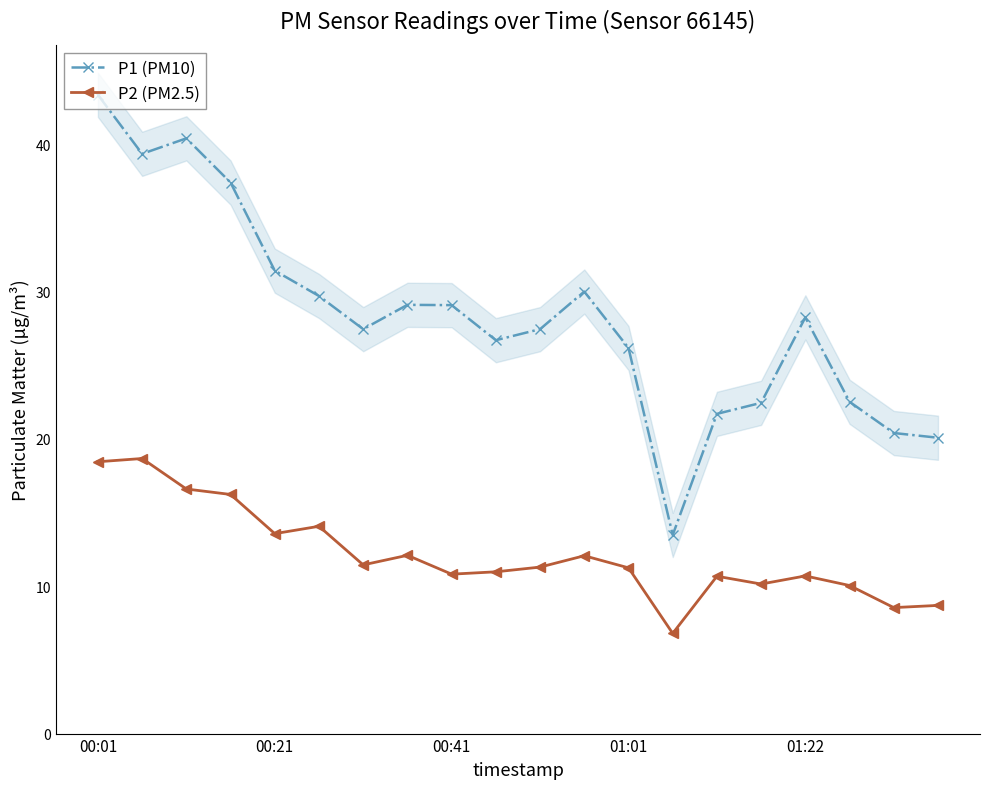

What is the value of the P2 (PM2.5) point at the 17th from the left?

10.7